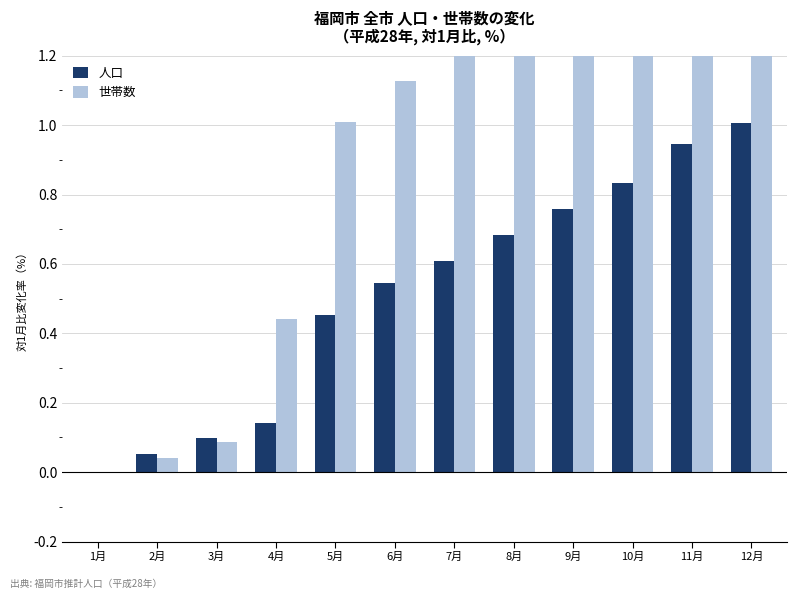

The 人口 series shows 0.1 at 2月. True or false?

True